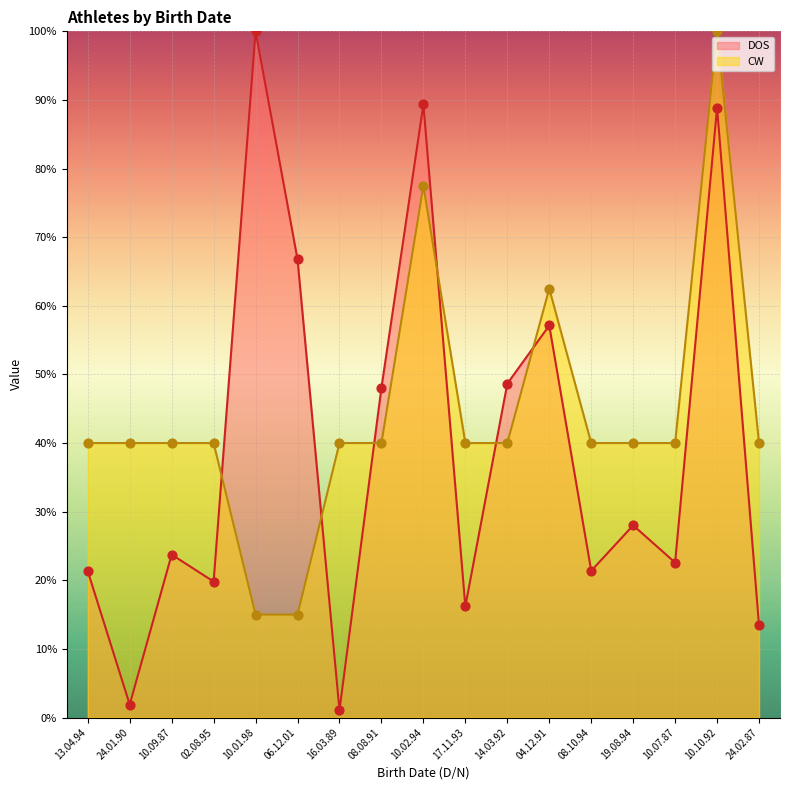

What is the total value across all series at 10.10.92?

188.9